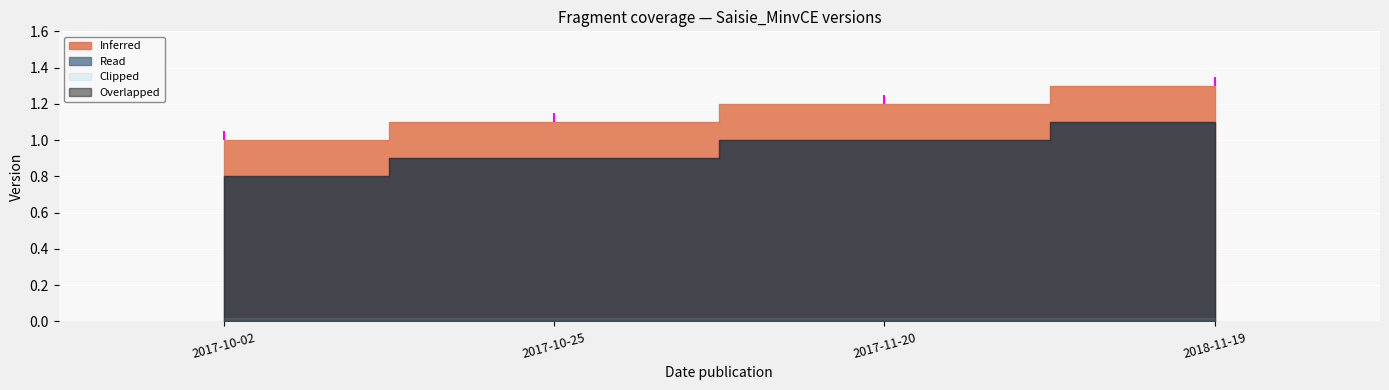

Where is Read nearest to the value 0?

2017-10-02